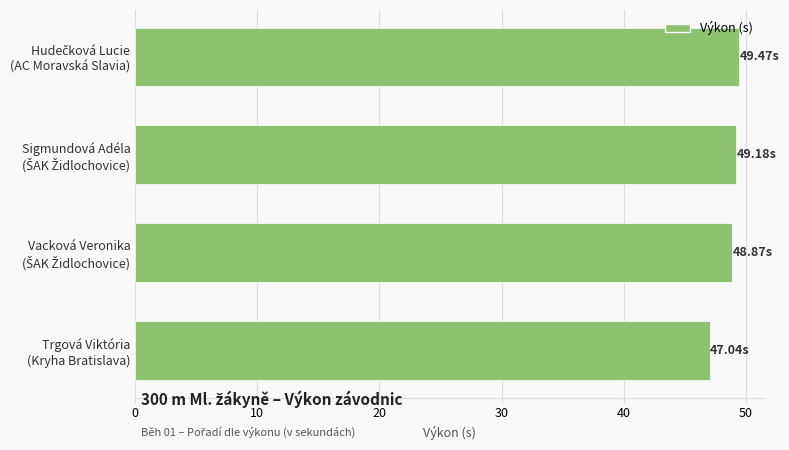

How many distinct data groups are displayed?

1